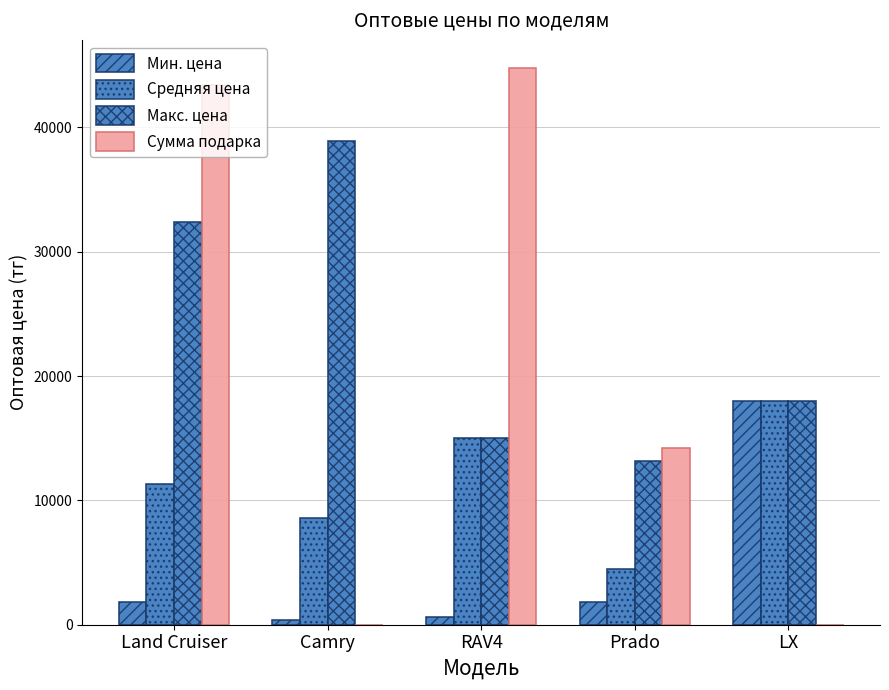

At which label does Сумма подарка reach its peak?

RAV4